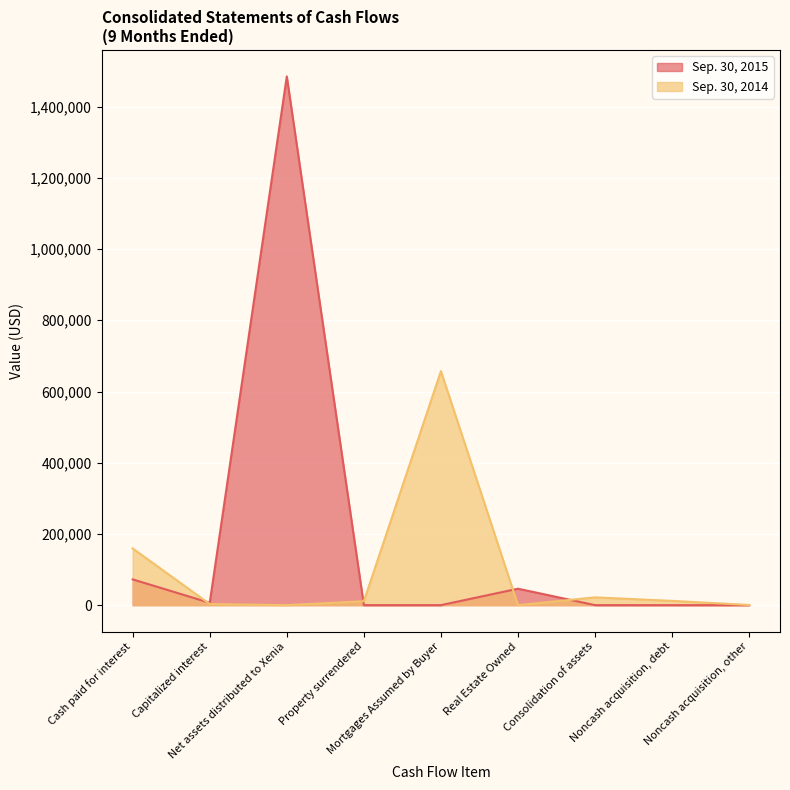

What are all the series names shown in the legend?

Sep. 30, 2015, Sep. 30, 2014